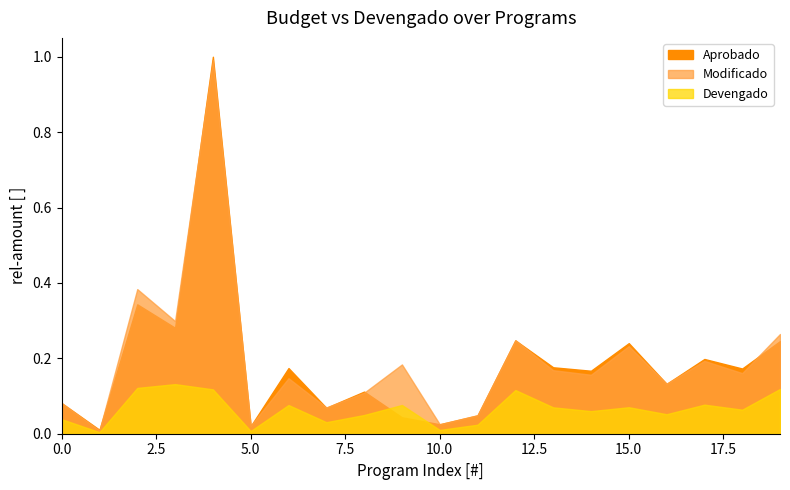

The value of Modificado at G1112 is 25976769.2. True or false?

False